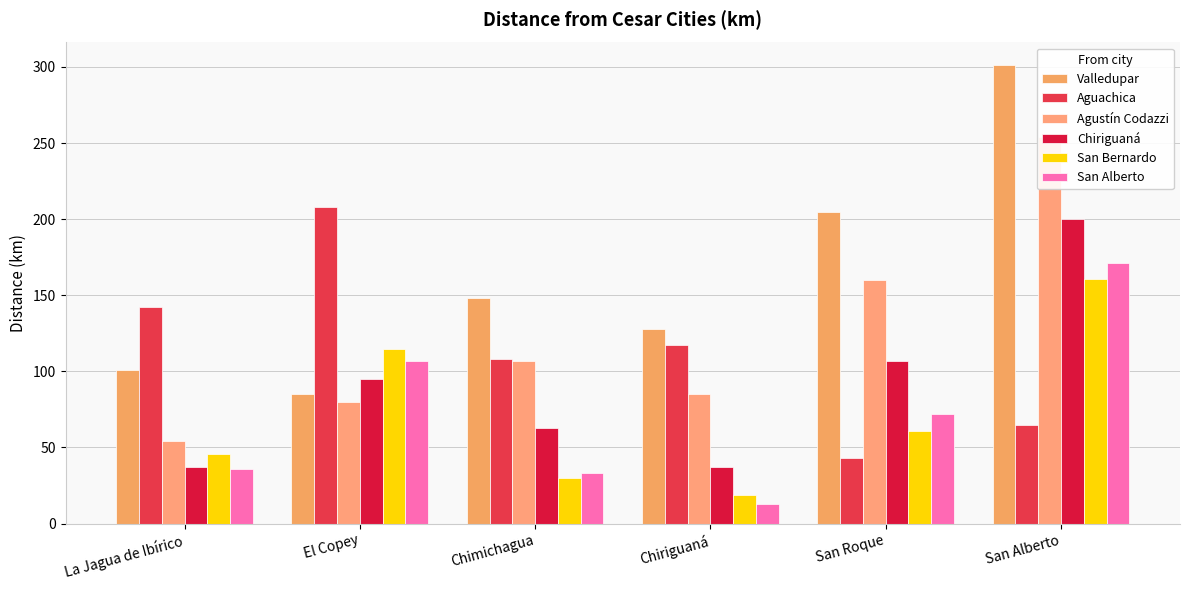

What is the difference between the second highest and minimum values in the Agustín Codazzi series?

106